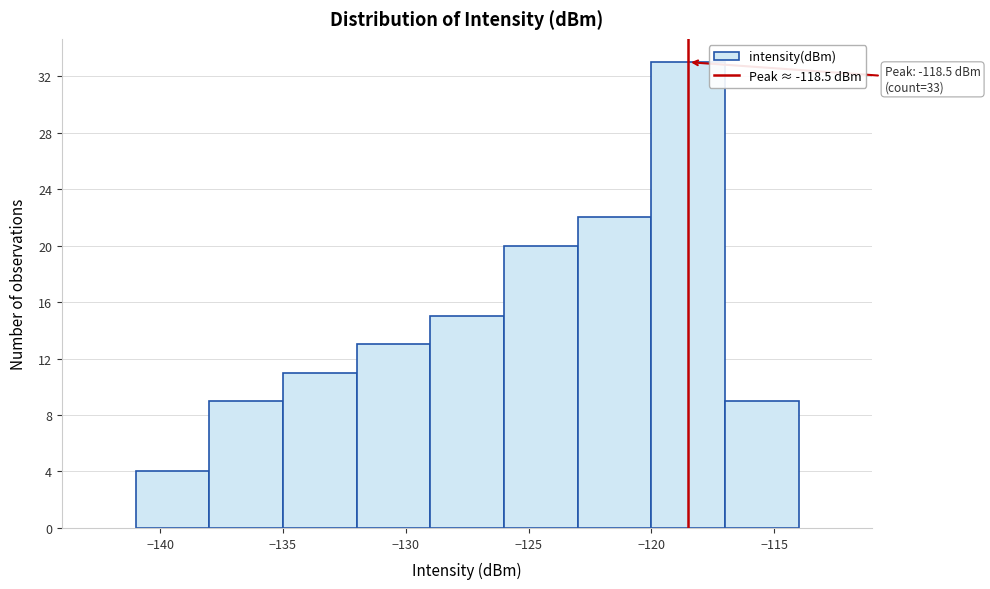

Which range on the x-axis has the tallest bar?

-120 to -117